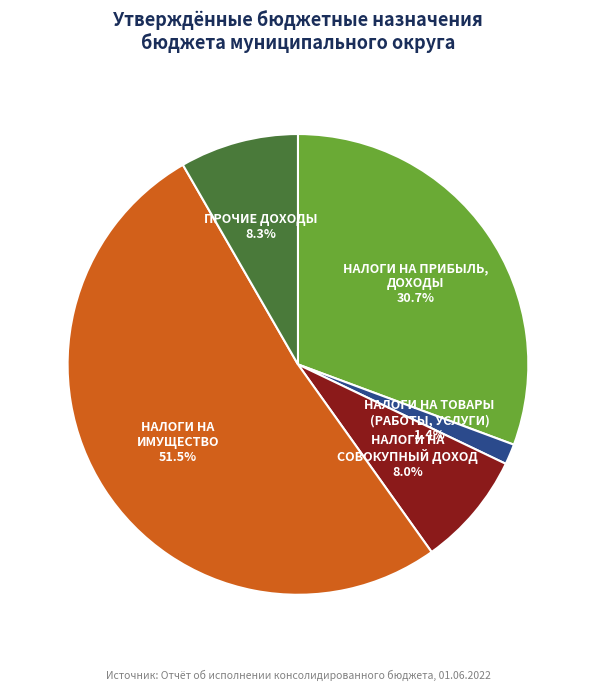

How many slices are in this pie chart?

5